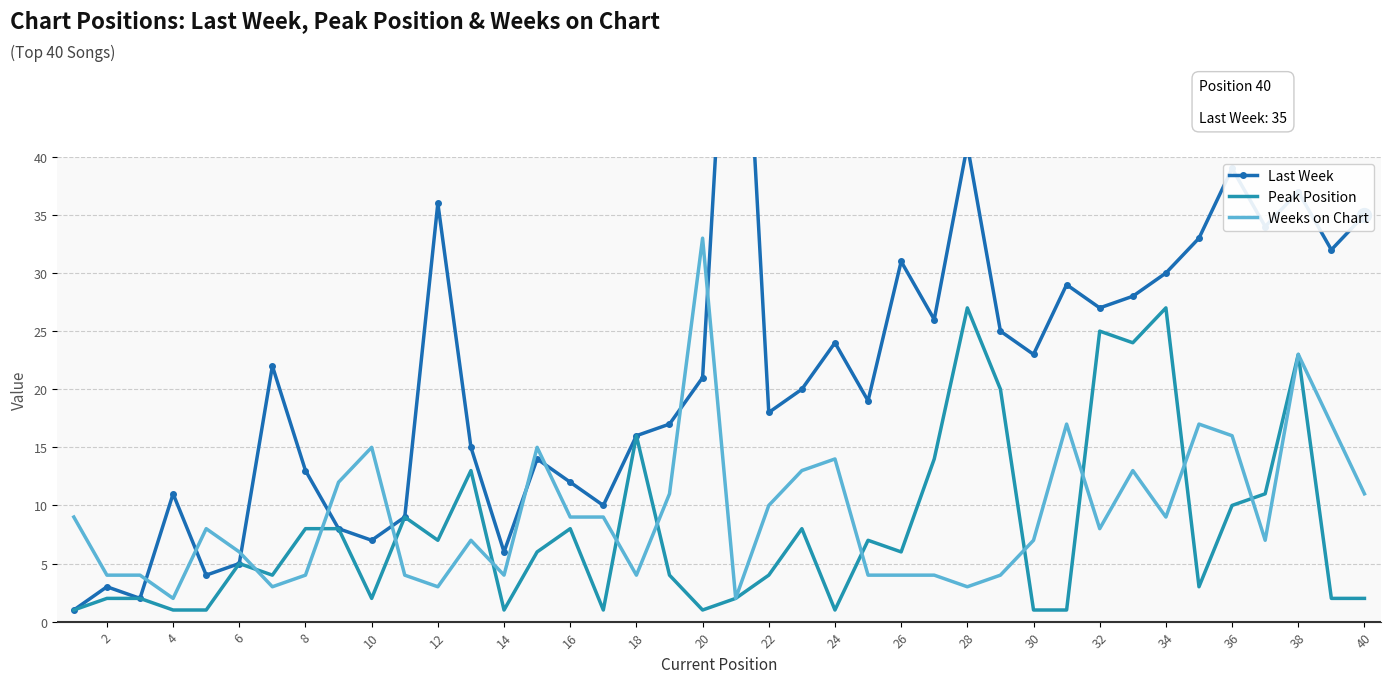

At how many categories does at least one series exceed 41?

1